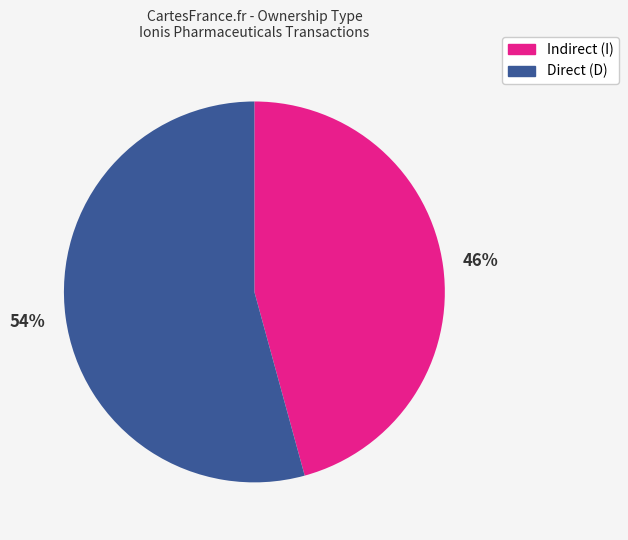

Does any single category account for the majority?

Yes